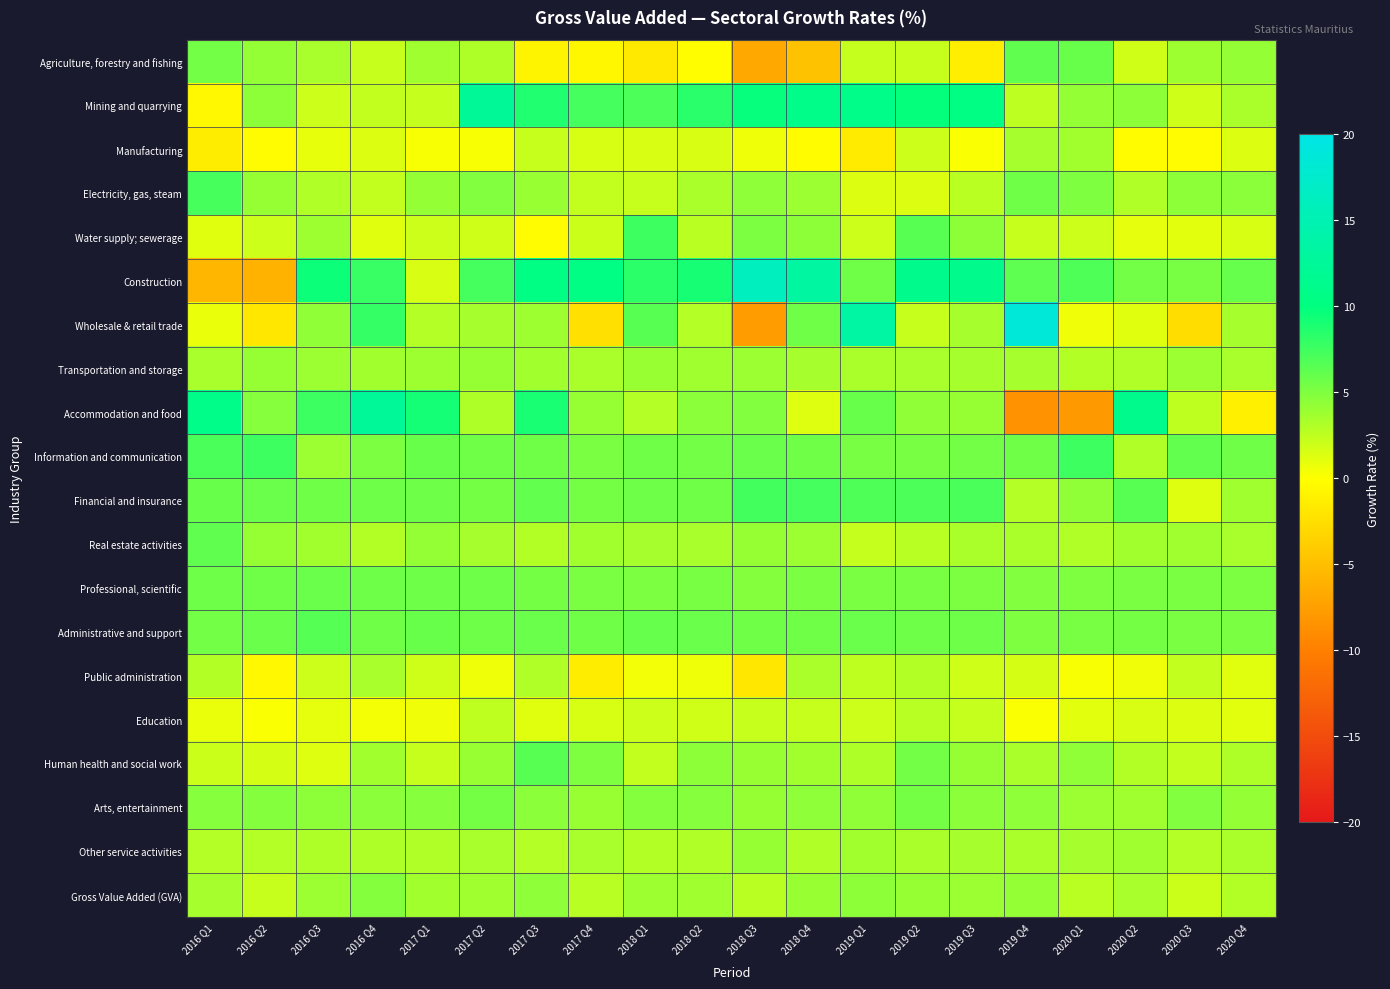

Reading left to right, list all the values displayed in this chart.

Agriculture, forestry and fishing: 2016 Q1=5.5	2016 Q2=4.2	2016 Q3=3.4	2016 Q4=2.2	2017 Q1=3.7	2017 Q2=3.2	2017 Q3=-0.8	2017 Q4=-0.6	2018 Q1=-1.7	2018 Q2=-0.1	2018 Q3=-6.7	2018 Q4=-4.7	2019 Q1=2.3	2019 Q2=2.2	2019 Q3=-1.3	2019 Q4=6.2	2020 Q1=5.9	2020 Q2=1.8	2020 Q3=3.8	2020 Q4=4.2
Mining and quarrying: 2016 Q1=-0.5	2016 Q2=4.5	2016 Q3=2.0	2016 Q4=2.4	2017 Q1=2.3	2017 Q2=12.2	2017 Q3=8.7	2017 Q4=7.3	2018 Q1=7.0	2018 Q2=8.4	2018 Q3=9.7	2018 Q4=11.0	2019 Q1=11.0	2019 Q2=9.8	2019 Q3=10.4	2019 Q4=2.6	2020 Q1=4.2	2020 Q2=4.5	2020 Q3=1.9	2020 Q4=3.3
Manufacturing: 2016 Q1=-1.4	2016 Q2=-0.3	2016 Q3=0.9	2016 Q4=1.4	2017 Q1=0.3	2017 Q2=0.3	2017 Q3=2.2	2017 Q4=1.6	2018 Q1=1.5	2018 Q2=1.5	2018 Q3=0.7	2018 Q4=-0.2	2019 Q1=-1.5	2019 Q2=2.0	2019 Q3=0.2	2019 Q4=3.5	2020 Q1=3.6	2020 Q2=-0.2	2020 Q3=-0.3	2020 Q4=1.4
Electricity, gas, steam: 2016 Q1=7.2	2016 Q2=4.1	2016 Q3=3.1	2016 Q4=2.4	2017 Q1=4.2	2017 Q2=4.9	2017 Q3=4.0	2017 Q4=2.4	2018 Q1=2.2	2018 Q2=3.3	2018 Q3=4.4	2018 Q4=3.9	2019 Q1=1.4	2019 Q2=1.4	2019 Q3=2.7	2019 Q4=5.6	2020 Q1=5.0	2020 Q2=3.1	2020 Q3=4.5	2020 Q4=4.6
Water supply; sewerage: 2016 Q1=1.2	2016 Q2=2.0	2016 Q3=3.8	2016 Q4=1.2	2017 Q1=2.0	2017 Q2=1.9	2017 Q3=-0.3	2017 Q4=2.1	2018 Q1=7.5	2018 Q2=2.7	2018 Q3=5.1	2018 Q4=4.5	2019 Q1=2.0	2019 Q2=6.5	2019 Q3=4.5	2019 Q4=2.2	2020 Q1=2.0	2020 Q2=1.0	2020 Q3=1.1	2020 Q4=1.6
Construction: 2016 Q1=-5.7	2016 Q2=-6.0	2016 Q3=9.5	2016 Q4=7.8	2017 Q1=1.5	2017 Q2=7.3	2017 Q3=10.4	2017 Q4=10.4	2018 Q1=8.3	2018 Q2=9.1	2018 Q3=16.2	2018 Q4=13.3	2019 Q1=5.6	2019 Q2=11.3	2019 Q3=11.2	2019 Q4=6.3	2020 Q1=6.9	2020 Q2=5.5	2020 Q3=5.3	2020 Q4=6.0
Wholesale & retail trade: 2016 Q1=0.8	2016 Q2=-1.8	2016 Q3=4.3	2016 Q4=7.9	2017 Q1=2.9	2017 Q2=3.5	2017 Q3=3.8	2017 Q4=-2.4	2018 Q1=6.5	2018 Q2=2.9	2018 Q3=-7.7	2018 Q4=5.6	2019 Q1=13.5	2019 Q2=2.2	2019 Q3=3.5	2019 Q4=18.6	2020 Q1=0.6	2020 Q2=1.2	2020 Q3=-2.6	2020 Q4=3.5
Transportation and storage: 2016 Q1=3.4	2016 Q2=4.1	2016 Q3=3.9	2016 Q4=3.6	2017 Q1=3.8	2017 Q2=4.1	2017 Q3=3.6	2017 Q4=3.3	2018 Q1=4.0	2018 Q2=3.7	2018 Q3=3.9	2018 Q4=3.5	2019 Q1=3.3	2019 Q2=3.4	2019 Q3=3.5	2019 Q4=3.5	2020 Q1=3.0	2020 Q2=3.1	2020 Q3=3.9	2020 Q4=3.4
Accommodation and food: 2016 Q1=11.0	2016 Q2=4.7	2016 Q3=7.6	2016 Q4=12.5	2017 Q1=9.2	2017 Q2=3.2	2017 Q3=9.0	2017 Q4=4.1	2018 Q1=2.9	2018 Q2=4.6	2018 Q3=4.9	2018 Q4=1.3	2019 Q1=5.9	2019 Q2=4.3	2019 Q3=4.1	2019 Q4=-8.5	2020 Q1=-7.9	2020 Q2=11.2	2020 Q3=2.5	2020 Q4=-1.1
Information and communication: 2016 Q1=7.1	2016 Q2=7.5	2016 Q3=3.9	2016 Q4=5.1	2017 Q1=5.9	2017 Q2=5.6	2017 Q3=5.6	2017 Q4=5.2	2018 Q1=5.6	2018 Q2=5.5	2018 Q3=5.8	2018 Q4=5.6	2019 Q1=5.3	2019 Q2=5.3	2019 Q3=5.5	2019 Q4=5.6	2020 Q1=7.5	2020 Q2=3.1	2020 Q3=6.1	2020 Q4=5.6
Financial and insurance: 2016 Q1=5.9	2016 Q2=5.8	2016 Q3=5.6	2016 Q4=5.7	2017 Q1=5.7	2017 Q2=5.4	2017 Q3=6.1	2017 Q4=5.4	2018 Q1=5.7	2018 Q2=5.6	2018 Q3=7.4	2018 Q4=7.3	2019 Q1=6.9	2019 Q2=7.0	2019 Q3=7.1	2019 Q4=2.9	2020 Q1=4.3	2020 Q2=6.5	2020 Q3=1.3	2020 Q4=3.7
Real estate activities: 2016 Q1=6.2	2016 Q2=4.1	2016 Q3=3.6	2016 Q4=3.0	2017 Q1=4.2	2017 Q2=3.5	2017 Q3=3.0	2017 Q4=3.6	2018 Q1=3.5	2018 Q2=3.4	2018 Q3=4.1	2018 Q4=3.9	2019 Q1=2.3	2019 Q2=2.8	2019 Q3=3.3	2019 Q4=3.3	2020 Q1=3.1	2020 Q2=3.6	2020 Q3=3.7	2020 Q4=3.4
Professional, scientific: 2016 Q1=5.7	2016 Q2=5.6	2016 Q3=5.8	2016 Q4=5.7	2017 Q1=5.7	2017 Q2=5.7	2017 Q3=5.4	2017 Q4=5.2	2018 Q1=5.1	2018 Q2=5.3	2018 Q3=4.8	2018 Q4=5.2	2019 Q1=5.2	2019 Q2=5.3	2019 Q3=5.1	2019 Q4=4.9	2020 Q1=5.0	2020 Q2=5.2	2020 Q3=5.2	2020 Q4=5.1
Administrative and support: 2016 Q1=5.5	2016 Q2=5.8	2016 Q3=6.6	2016 Q4=5.6	2017 Q1=5.9	2017 Q2=5.7	2017 Q3=5.8	2017 Q4=5.6	2018 Q1=6.0	2018 Q2=5.8	2018 Q3=5.6	2018 Q4=5.6	2019 Q1=5.8	2019 Q2=5.7	2019 Q3=5.7	2019 Q4=5.0	2020 Q1=5.3	2020 Q2=5.4	2020 Q3=5.2	2020 Q4=5.2
Public administration: 2016 Q1=3.0	2016 Q2=-0.5	2016 Q3=2.0	2016 Q4=3.4	2017 Q1=1.9	2017 Q2=0.7	2017 Q3=3.1	2017 Q4=-1.4	2018 Q1=0.5	2018 Q2=0.7	2018 Q3=-1.8	2018 Q4=3.3	2019 Q1=2.5	2019 Q2=3.0	2019 Q3=1.9	2019 Q4=1.7	2020 Q1=0.3	2020 Q2=0.6	2020 Q3=2.4	2020 Q4=1.2
Education: 2016 Q1=0.8	2016 Q2=0.2	2016 Q3=1.0	2016 Q4=0.4	2017 Q1=0.6	2017 Q2=2.5	2017 Q3=1.2	2017 Q4=1.6	2018 Q1=2.0	2018 Q2=1.8	2018 Q3=2.2	2018 Q4=2.2	2019 Q1=2.0	2019 Q2=2.8	2019 Q3=2.3	2019 Q4=0.2	2020 Q1=1.1	2020 Q2=1.5	2020 Q3=1.4	2020 Q4=1.1
Human health and social work: 2016 Q1=2.1	2016 Q2=1.7	2016 Q3=1.3	2016 Q4=3.6	2017 Q1=2.2	2017 Q2=4.0	2017 Q3=6.5	2017 Q4=5.0	2018 Q1=2.4	2018 Q2=4.5	2018 Q3=4.0	2018 Q4=3.6	2019 Q1=3.2	2019 Q2=5.5	2019 Q3=4.1	2019 Q4=3.3	2020 Q1=4.3	2020 Q2=3.0	2020 Q3=2.4	2020 Q4=3.2
Arts, entertainment: 2016 Q1=4.7	2016 Q2=4.8	2016 Q3=4.5	2016 Q4=4.6	2017 Q1=4.7	2017 Q2=5.4	2017 Q3=4.6	2017 Q4=4.0	2018 Q1=4.8	2018 Q2=4.7	2018 Q3=4.1	2018 Q4=4.4	2019 Q1=4.3	2019 Q2=5.4	2019 Q3=4.6	2019 Q4=4.4	2020 Q1=3.9	2020 Q2=3.7	2020 Q3=4.9	2020 Q4=4.2
Other service activities: 2016 Q1=2.9	2016 Q2=2.9	2016 Q3=3.2	2016 Q4=3.2	2017 Q1=3.1	2017 Q2=3.4	2017 Q3=2.9	2017 Q4=3.4	2018 Q1=3.0	2018 Q2=3.1	2018 Q3=4.1	2018 Q4=3.1	2019 Q1=3.6	2019 Q2=3.3	2019 Q3=3.5	2019 Q4=3.3	2020 Q1=3.5	2020 Q2=3.7	2020 Q3=2.9	2020 Q4=3.3
Gross Value Added (GVA): 2016 Q1=3.5	2016 Q2=2.2	2016 Q3=3.9	2016 Q4=4.8	2017 Q1=3.6	2017 Q2=3.7	2017 Q3=4.4	2017 Q4=2.8	2018 Q1=3.8	2018 Q2=3.7	2018 Q3=2.7	2018 Q4=4.0	2019 Q1=4.5	2019 Q2=4.1	2019 Q3=3.9	2019 Q4=4.2	2020 Q1=2.7	2020 Q2=3.4	2020 Q3=2.1	2020 Q4=3.0